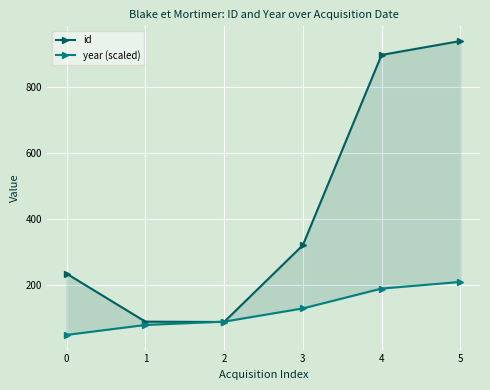

What is the greatest value displayed?

938